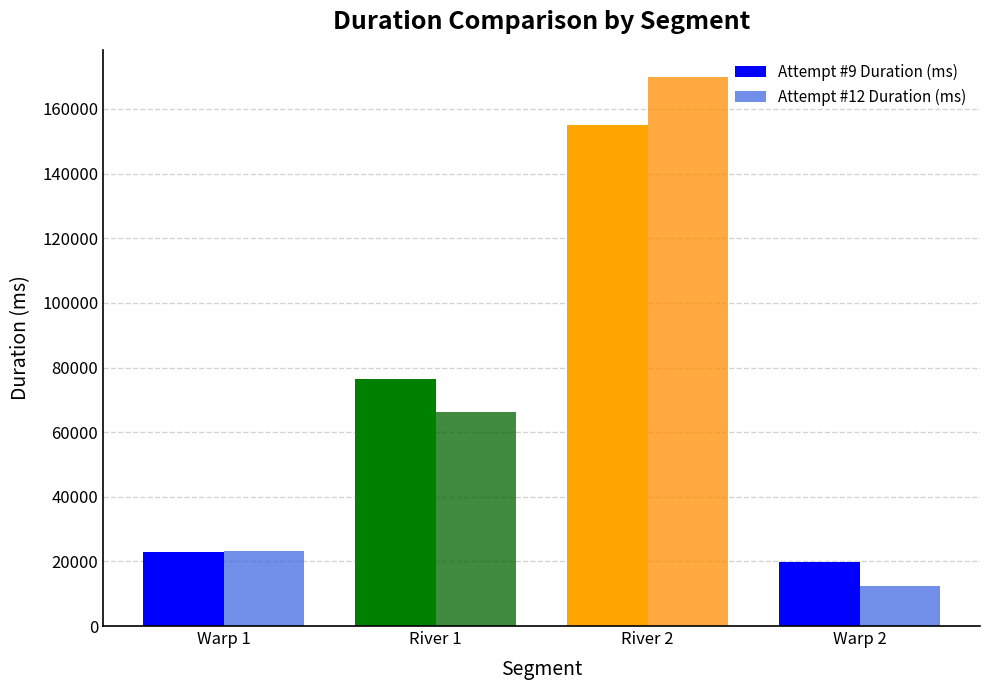

Is it true that Attempt #9 Duration (ms) equals 233006 at River 2?

False